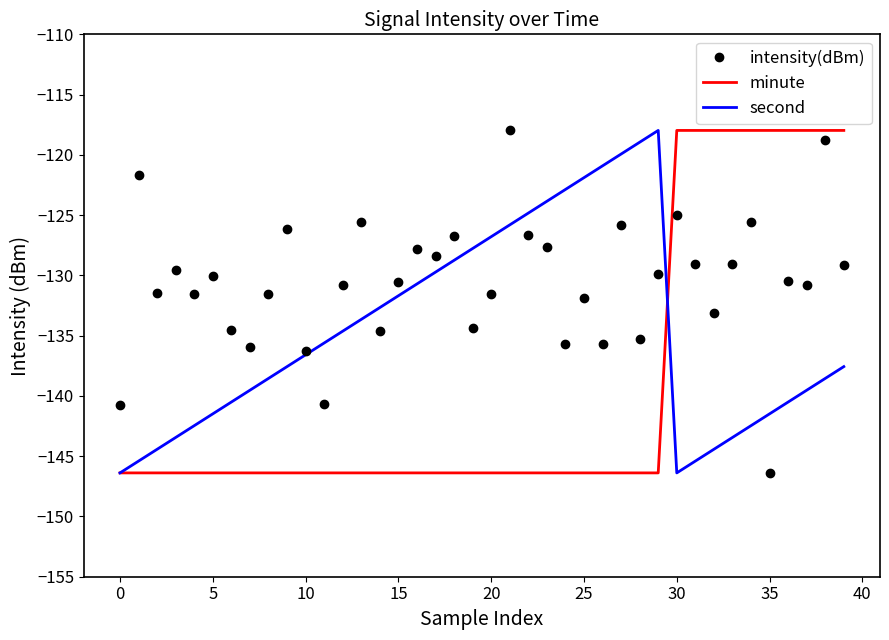

Which series has the largest total across all categories?

intensity(dBm)